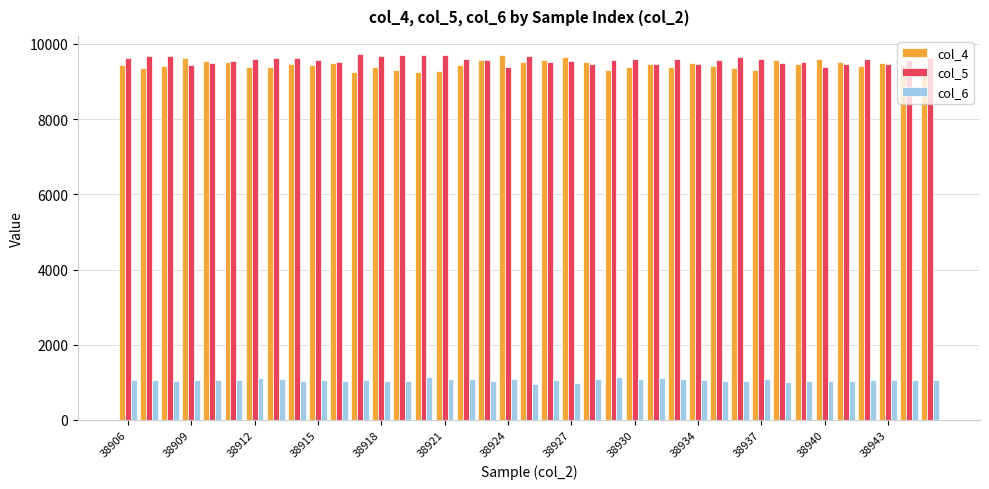

Which series has the largest total across all categories?

col_5